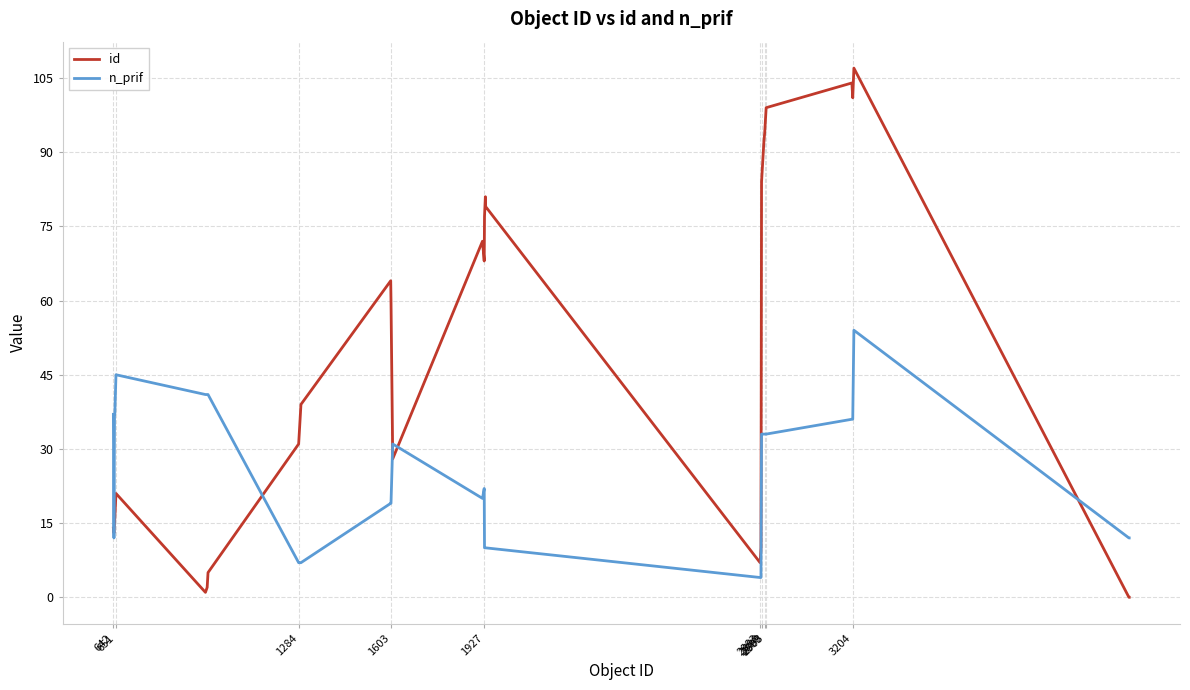

What is the average value of the id series?

55